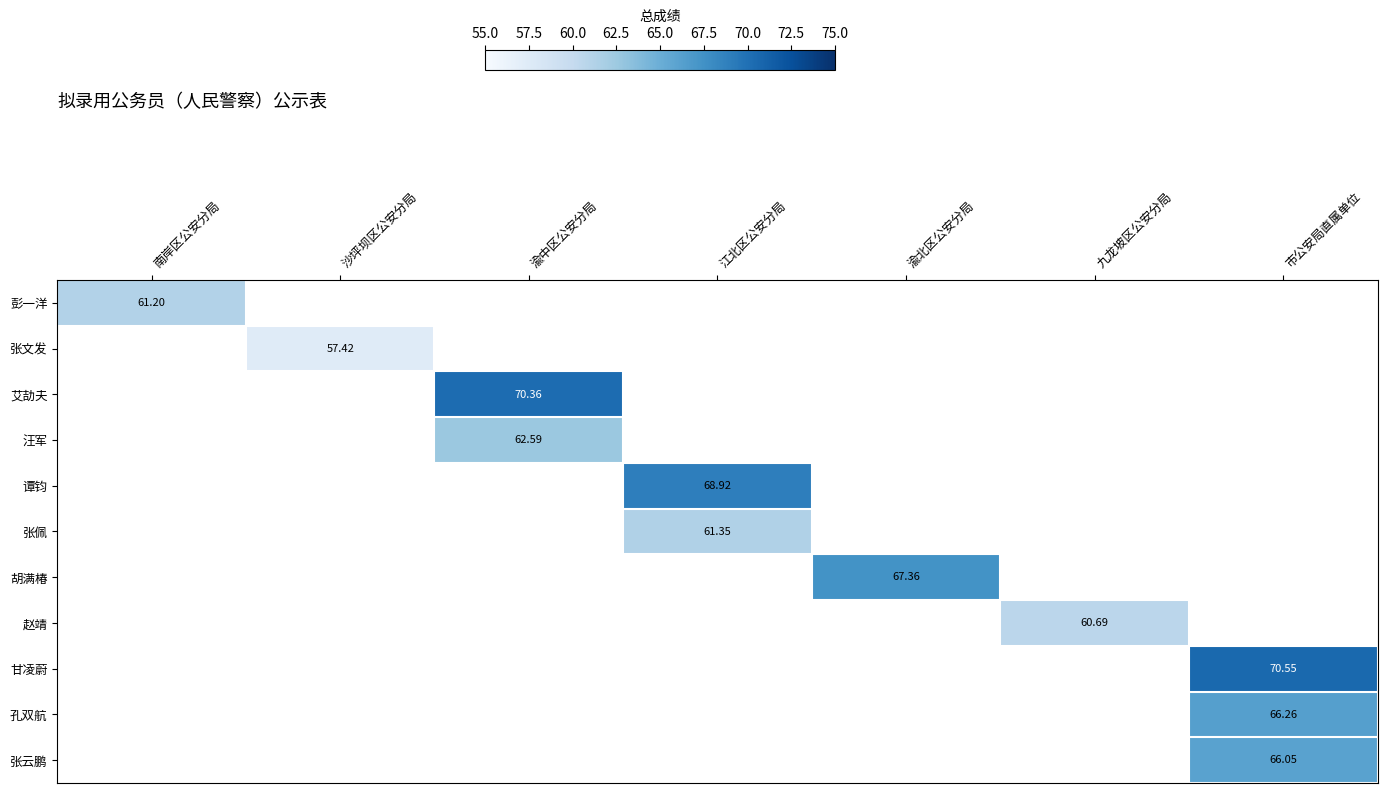

Is the value of 张佩 at 江北区公安分局 greater than the value of 张云鹏 at 市公安局直属单位?

No